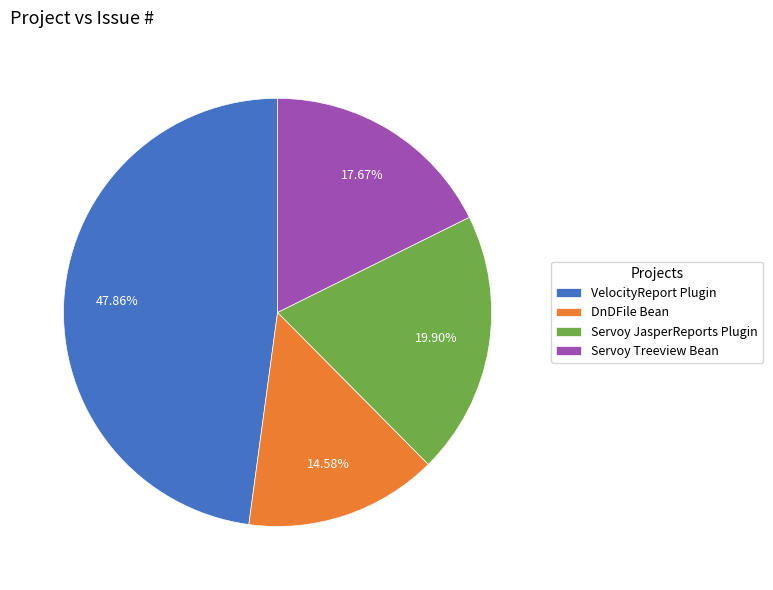

Is there any slice that represents more than half of the pie?

No